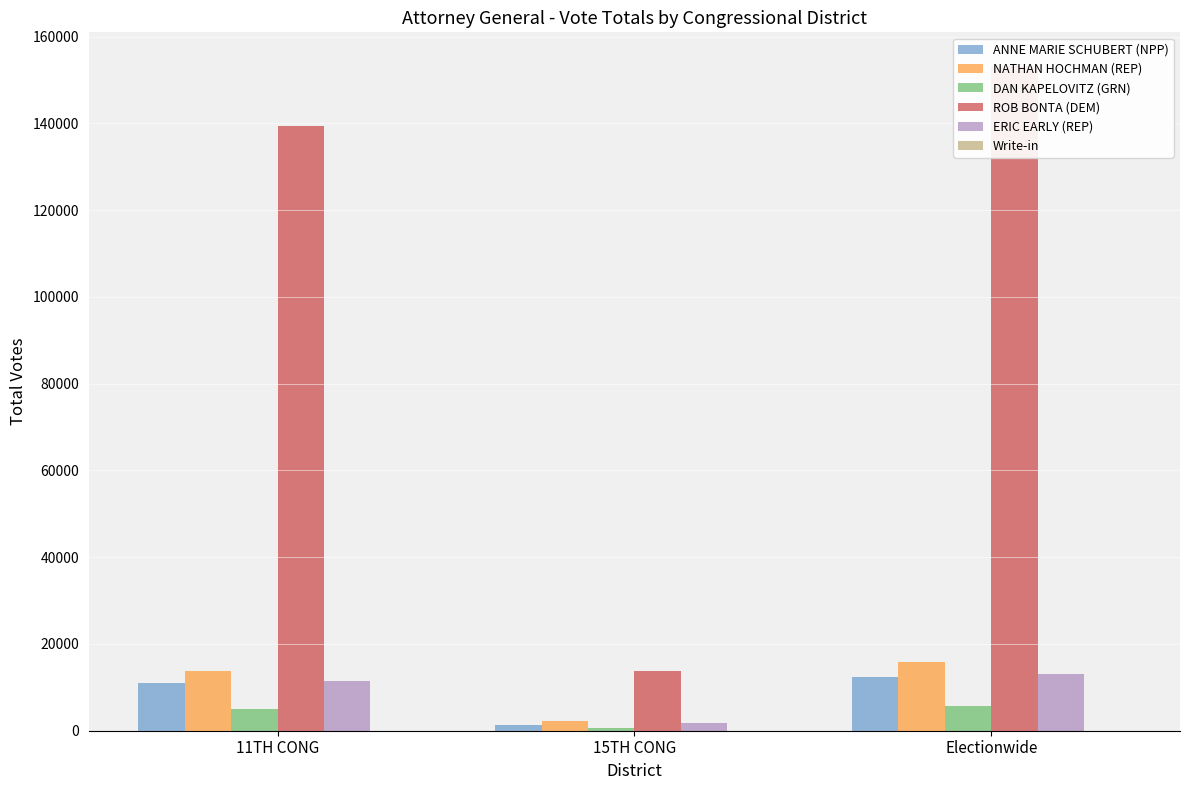

How many bars are there in each group?

6